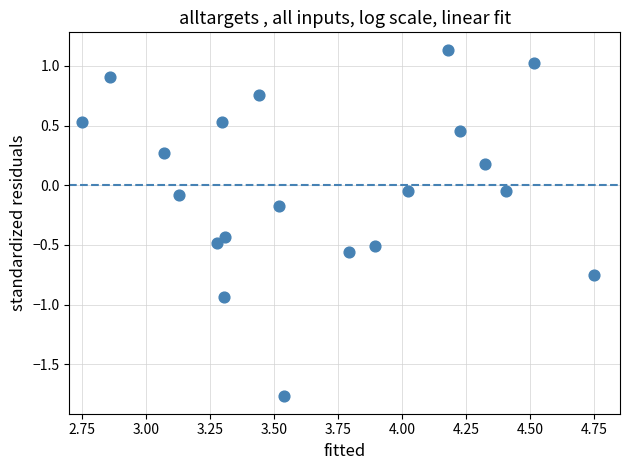

What is the range of Y values (max minus min)?

2.9